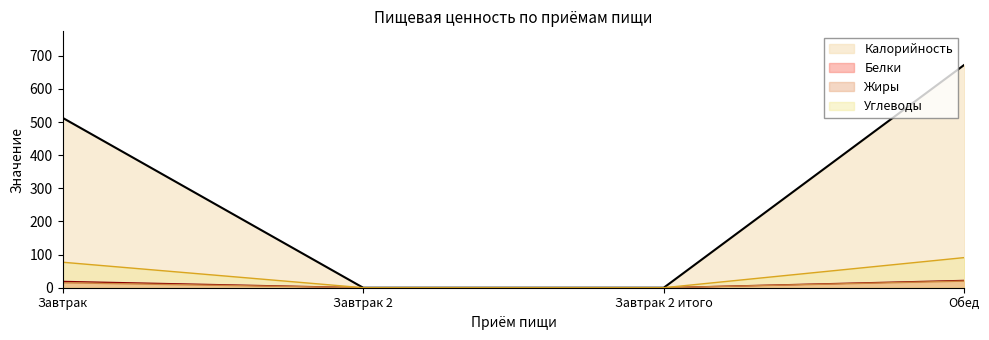

Between Завтрак 2 итого and Обед, which series saw the biggest shift?

Калорийность